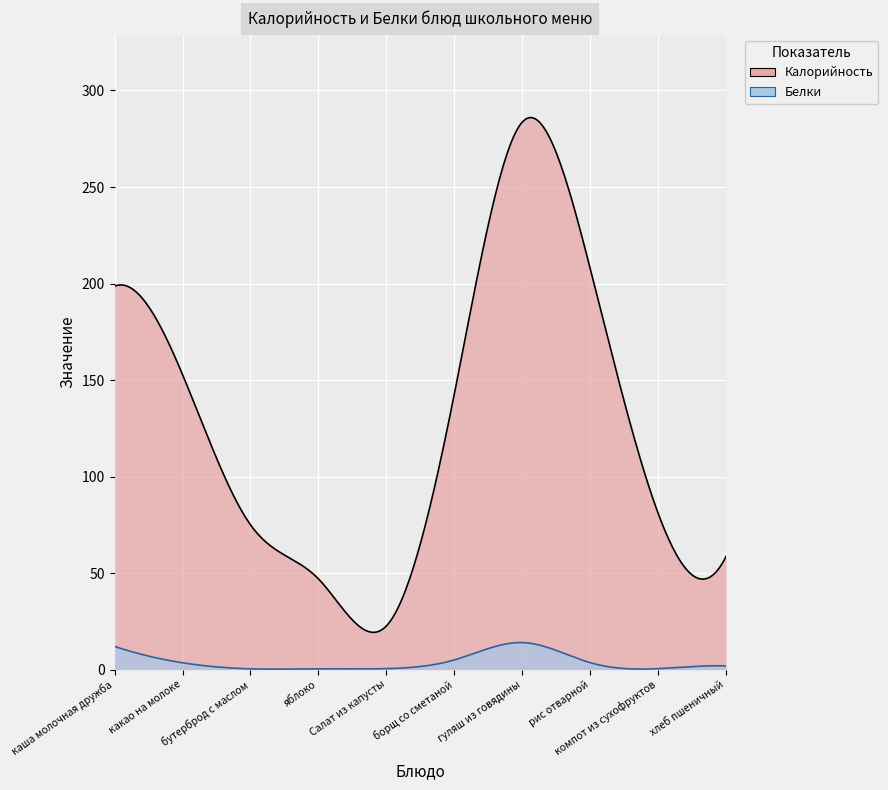

What is the label of the 6th point from the right?

Салат из капусты